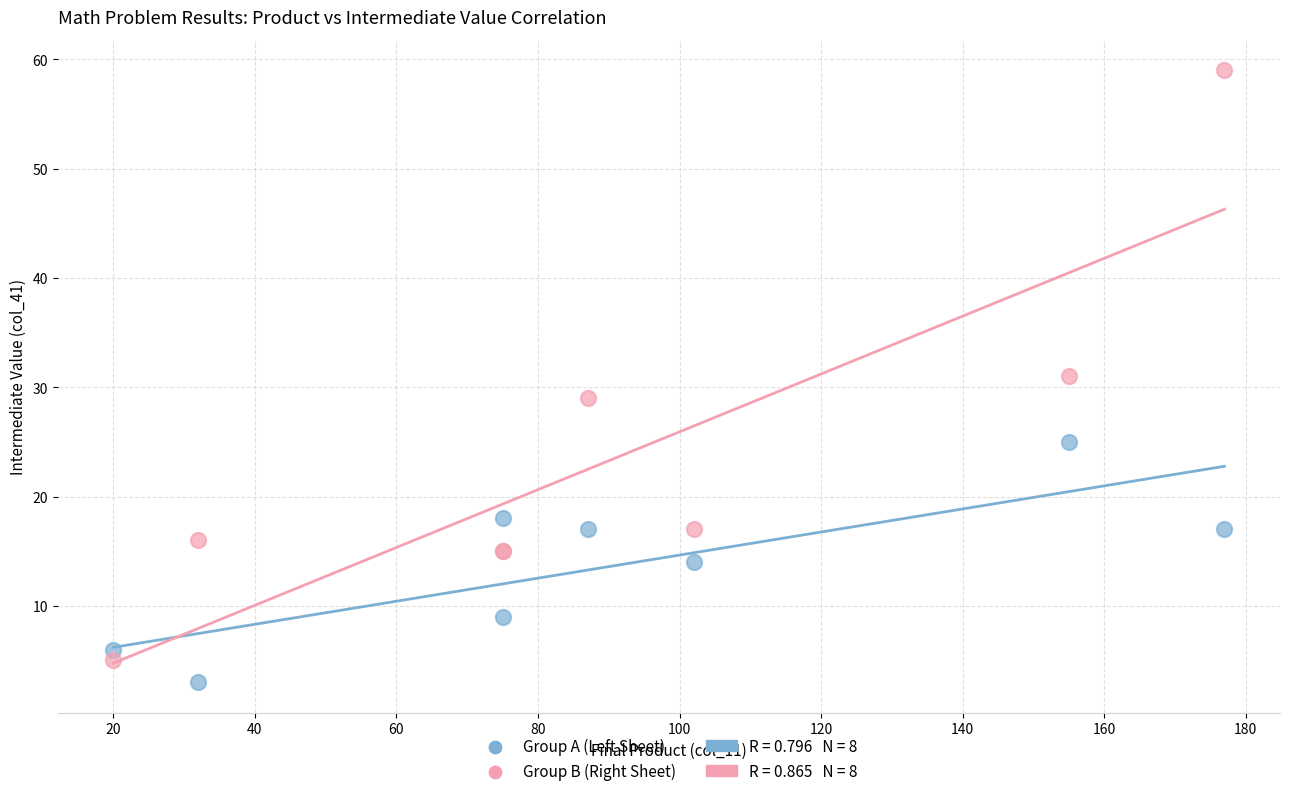

Which series contains the highest Y value?

Group B (Right Sheet)